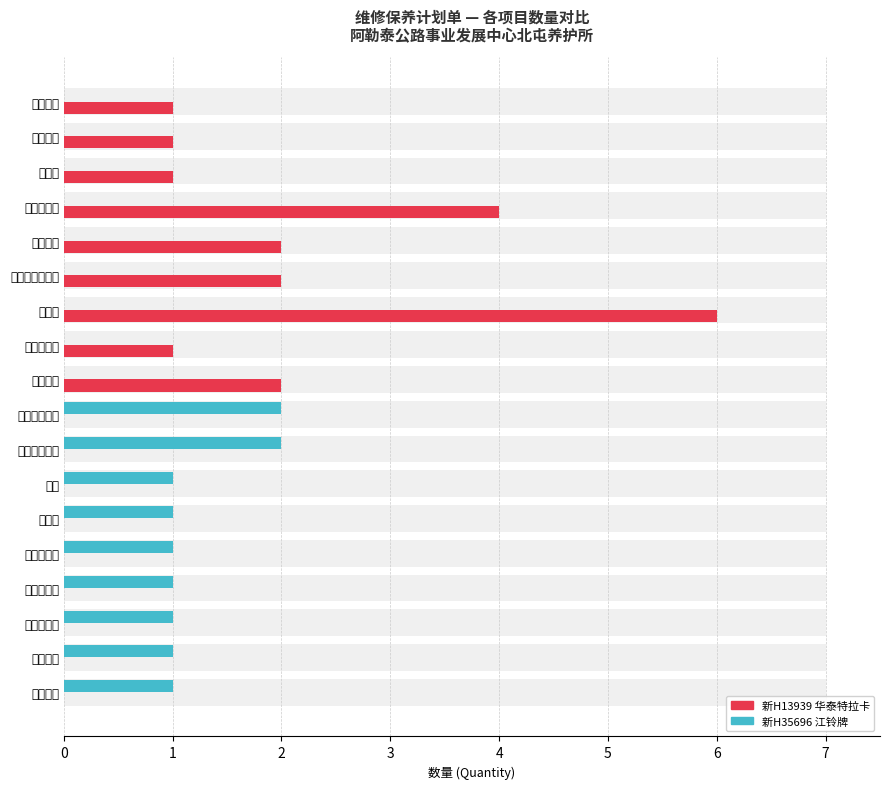

Reading left to right, extract all data points from this chart.

新H13939 (华泰特拉卡): 1	1	1	4	2	2	6	1	2	0	0	0	0	0	0	0	0	0
新H35696 (江铃牌): 0	0	0	0	0	0	0	0	0	2	2	1	1	1	1	1	1	1